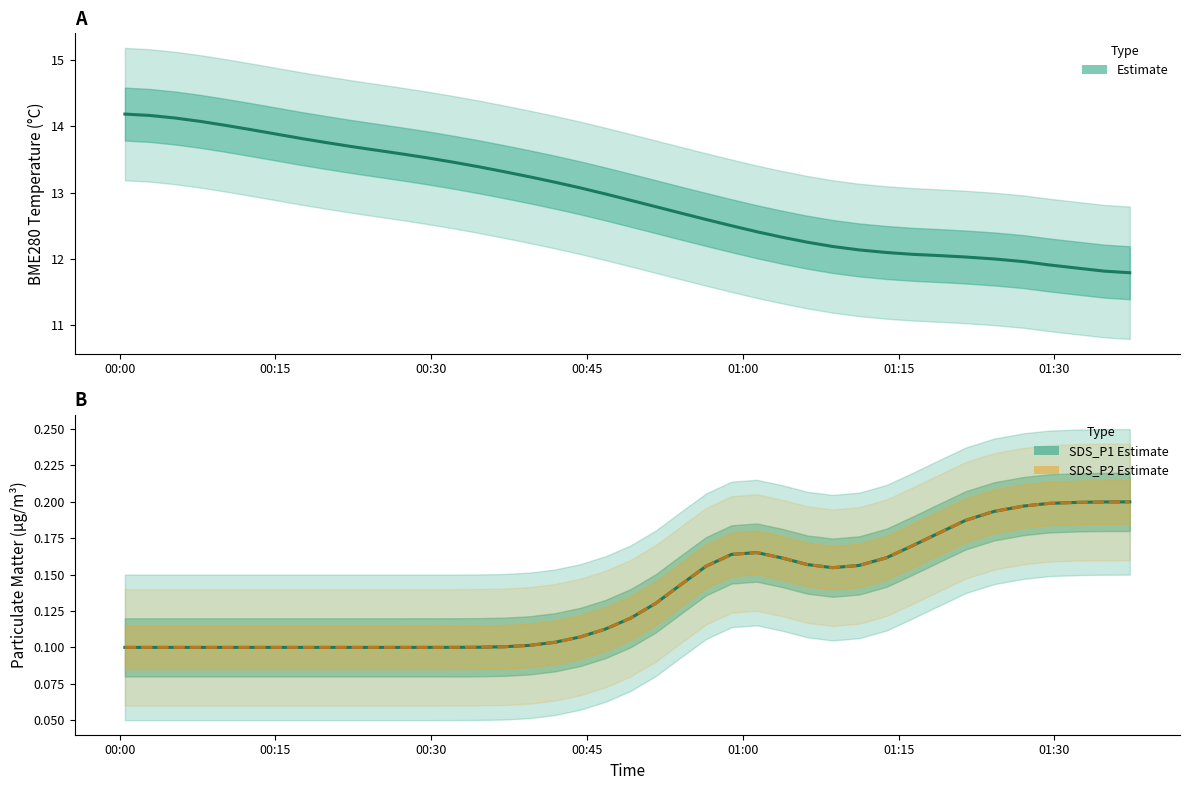

Count the SDS_P2 (Estimate based on partial data) values in the range 0 to 1.

40